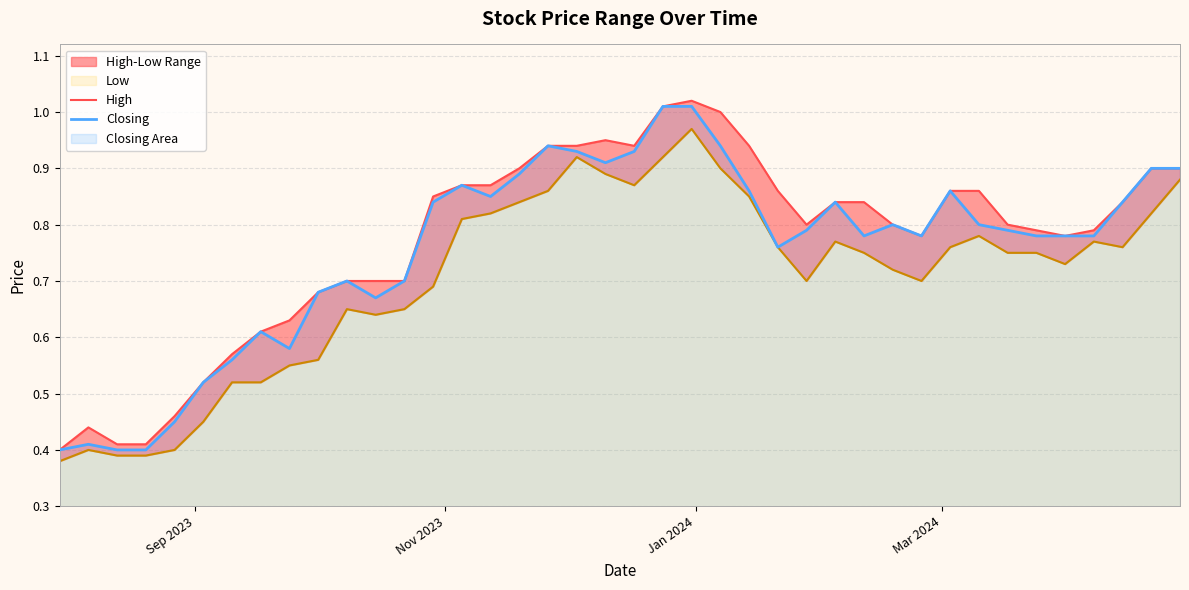

What is the sum of the Closing values at 39 and 9?

1.6